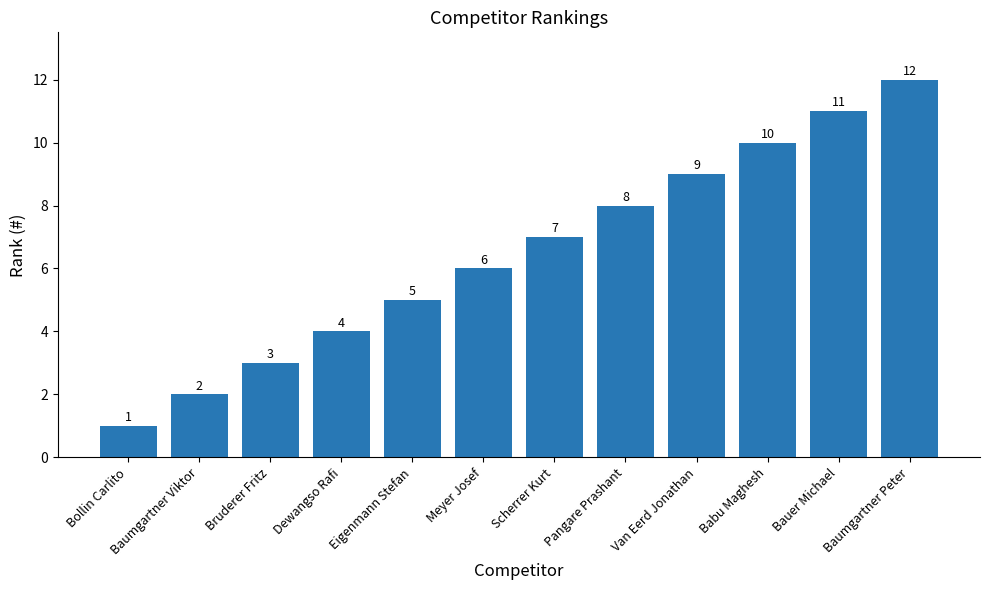

What position from the right is Bollin Carlito?

12